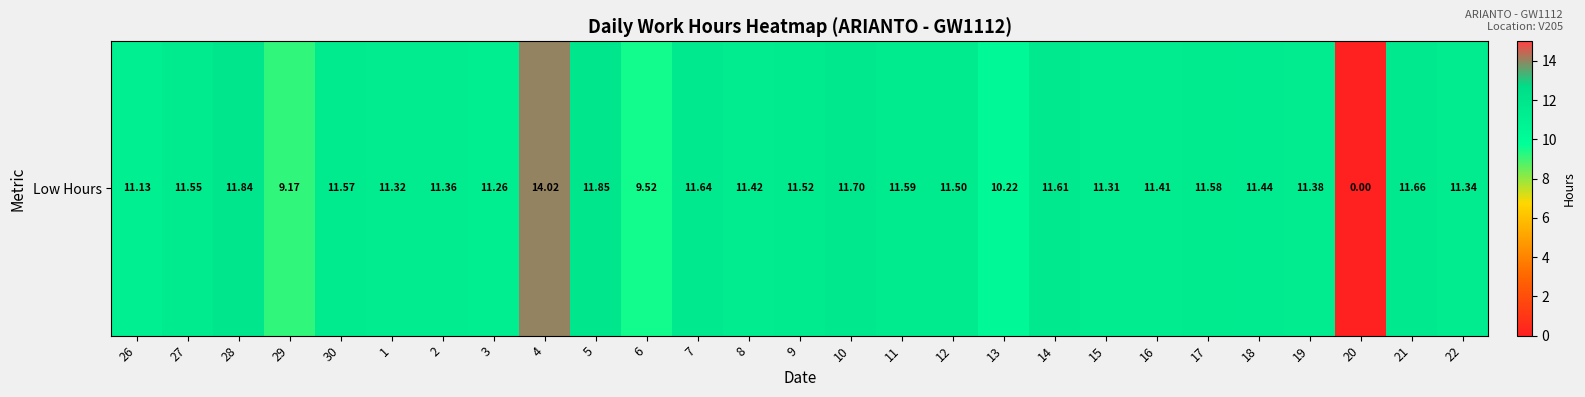

List the labels in order of value, largest first.

4, 5, 28, 10, 21, 7, 14, 11, 17, 30, 27, 9, 12, 18, 8, 16, 19, 2, 22, 1, 15, 3, 26, 13, 6, 29, 20